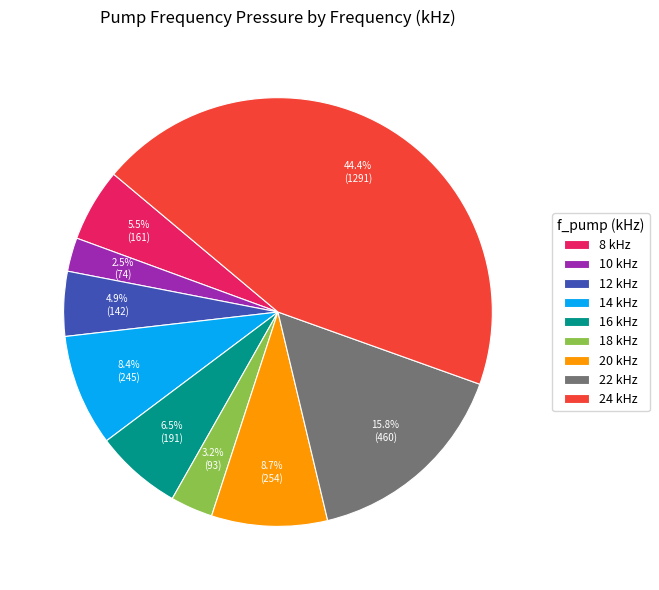

Approximately how many times larger is the value at 14 kHz compared to 22 kHz?

0.5